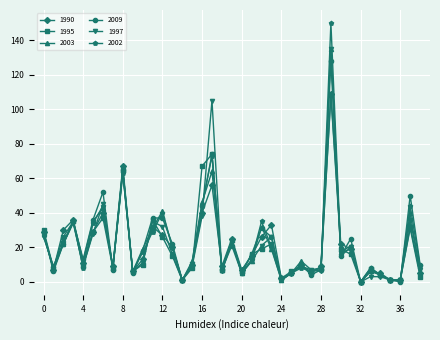

Which series has the largest range (max minus min)?

2002